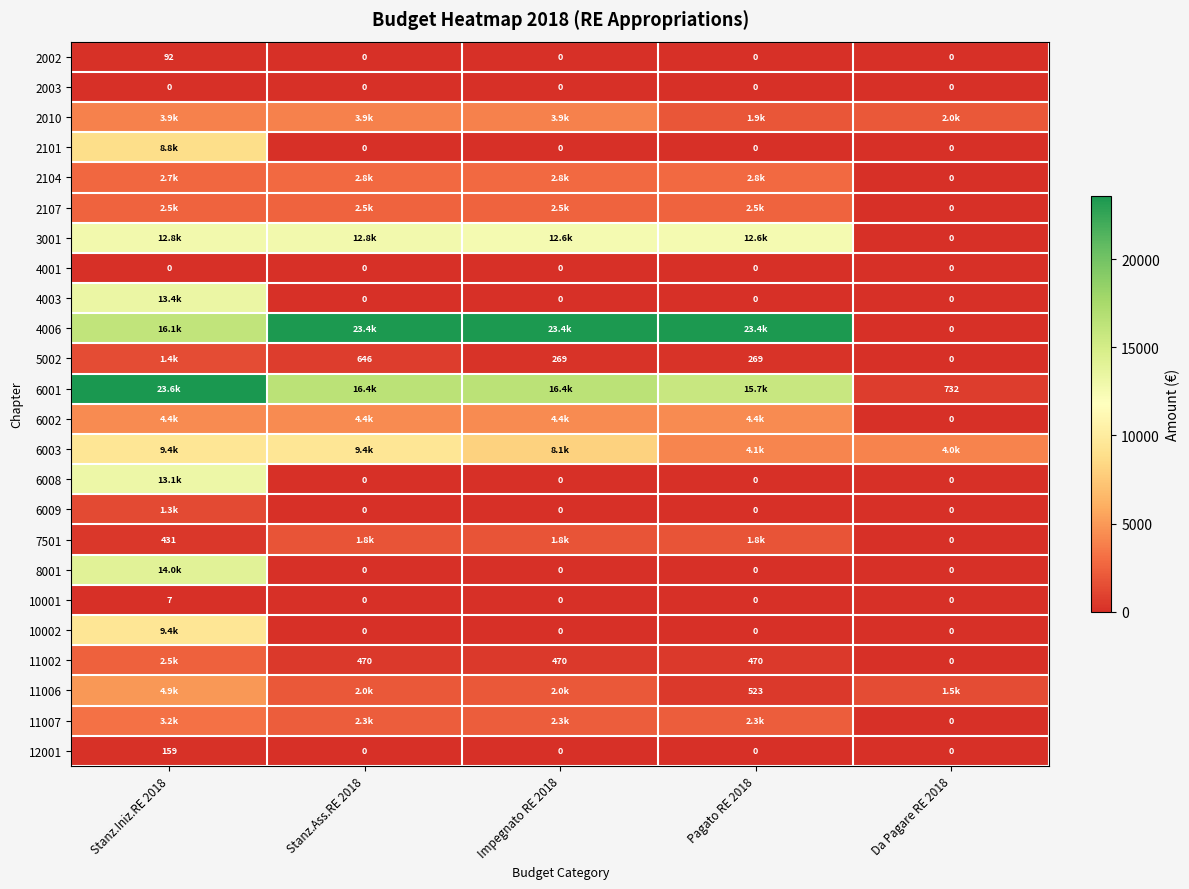

At Stanz.Iniz.RE 2018, list the series in order from largest to smallest.

6001, 4006, 8001, 4003, 6008, 3001, 10002, 6003, 2101, 11006, 6002, 2010, 11007, 2104, 2107, 11002, 5002, 6009, 7501, 12001, 2002, 10001, 2003, 4001